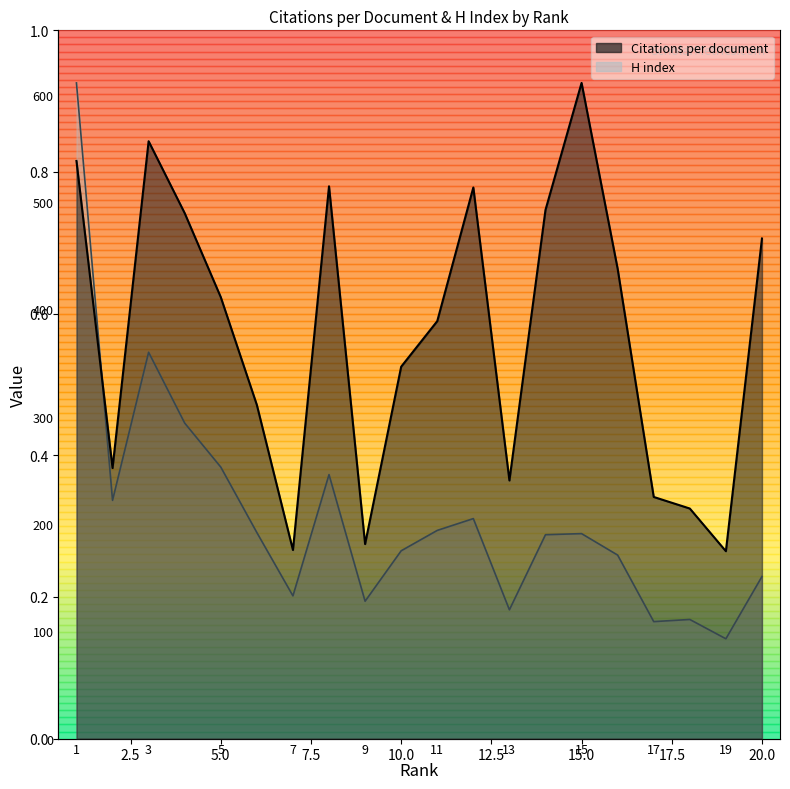

How many values in the H index series exceed 191?

9